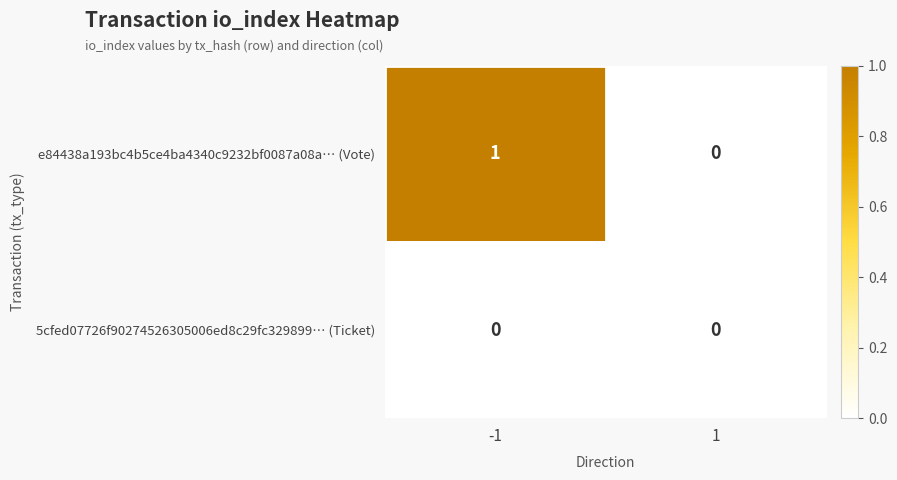

Which series has the largest range (max minus min)?

e84438a193bc4b5ce4ba4340c9232bf0087a08a… (Vote)